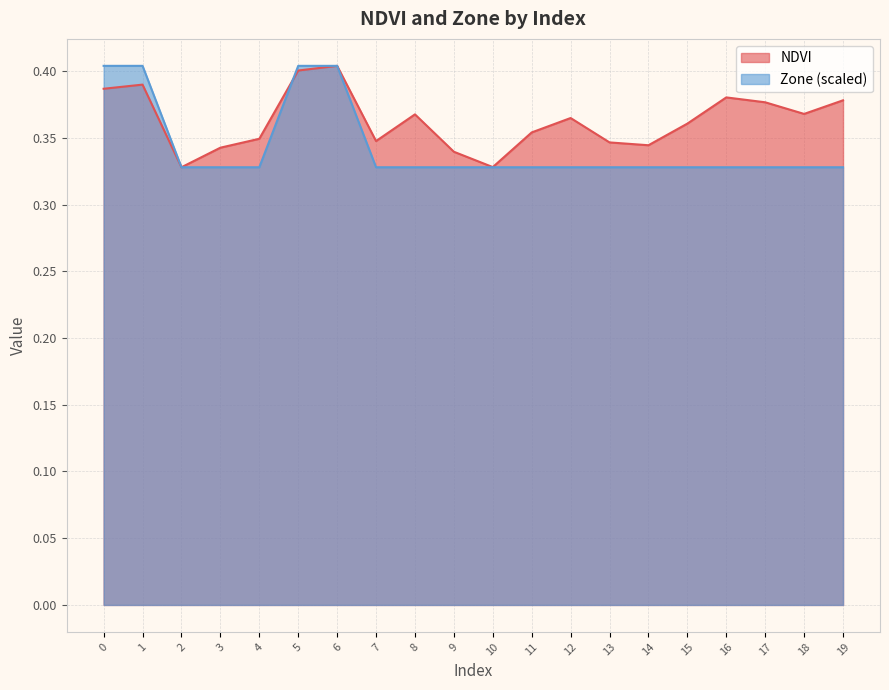

What is the smallest value displayed?

0.3